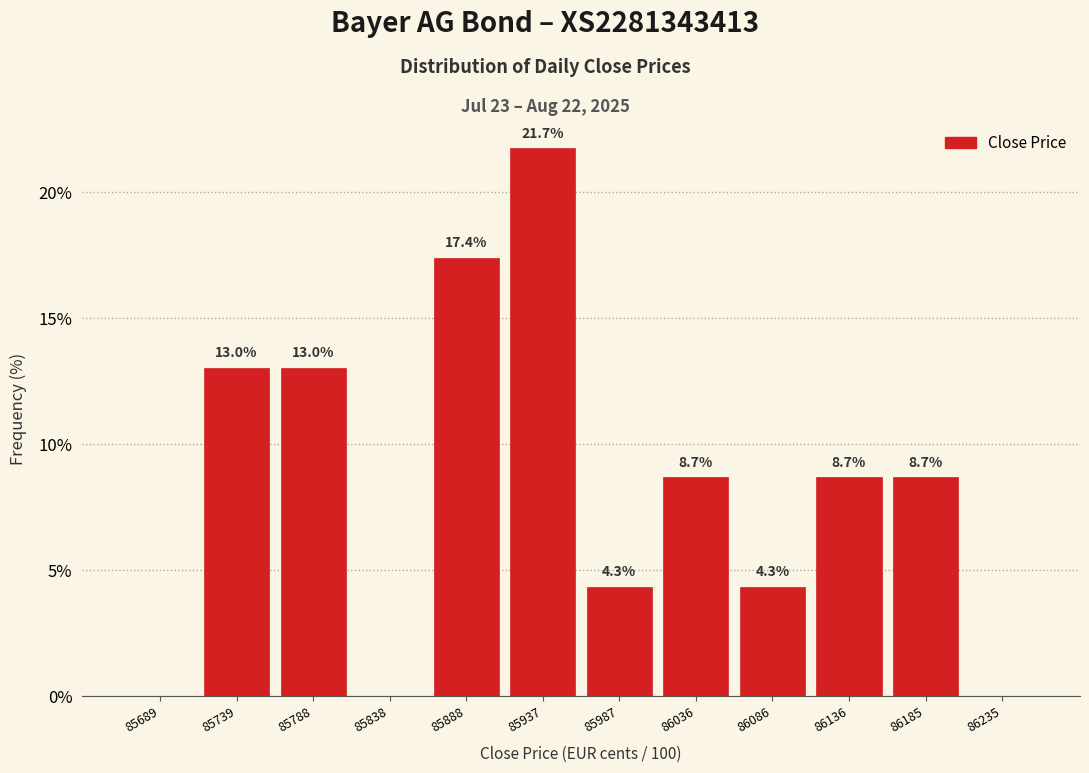

Over which range of the x-axis is the bar tallest?

85915 to 85965